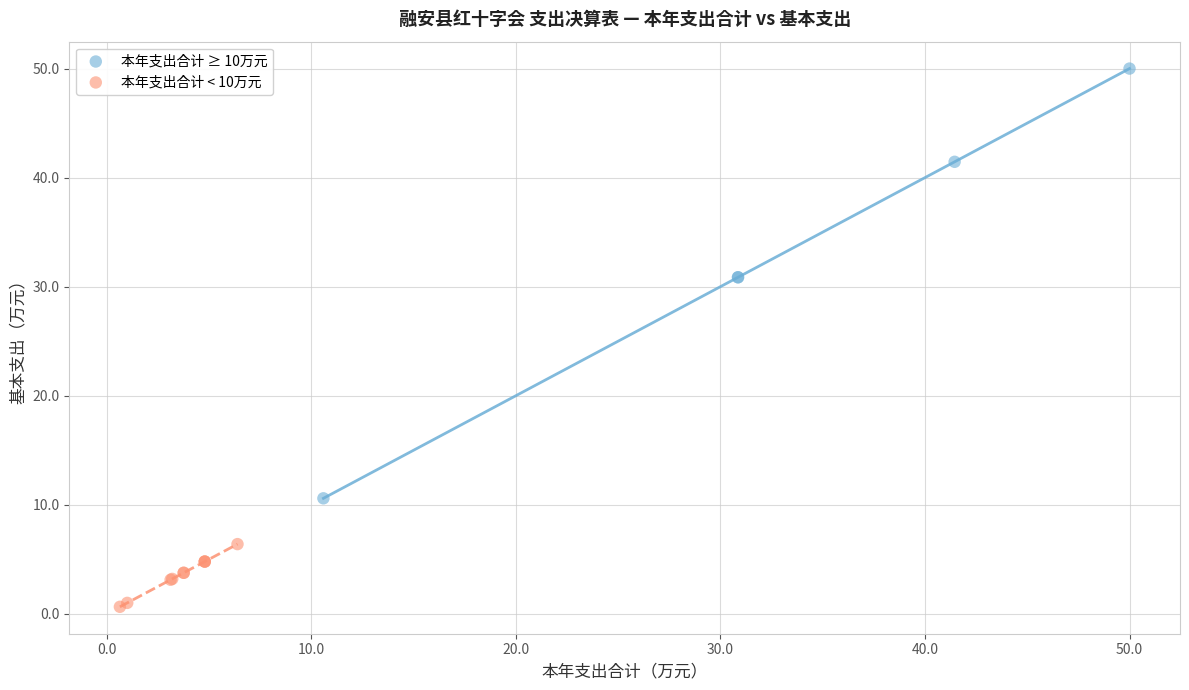

Which series reaches the minimum Y coordinate?

本年支出合计 < 10万元